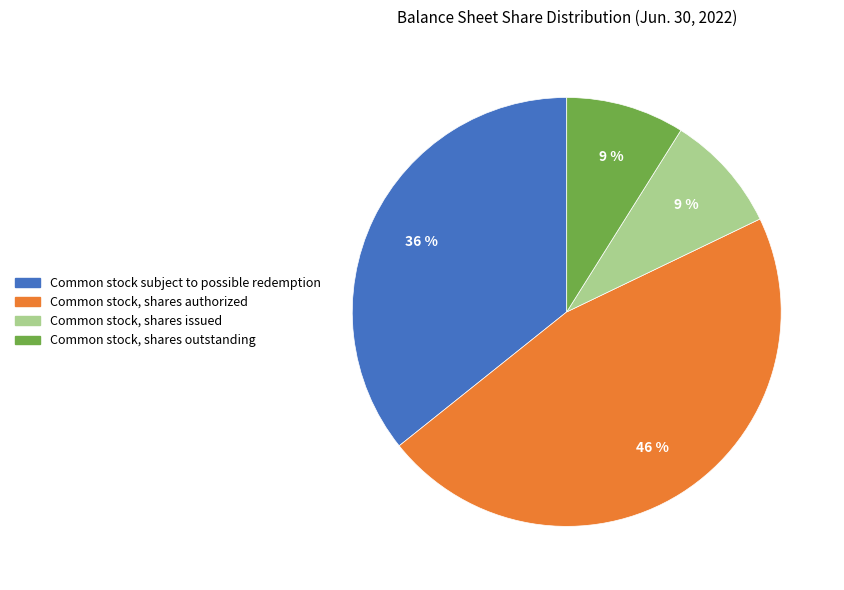

The Common stock, shares outstanding slice represents 9% of the pie. True or false?

True